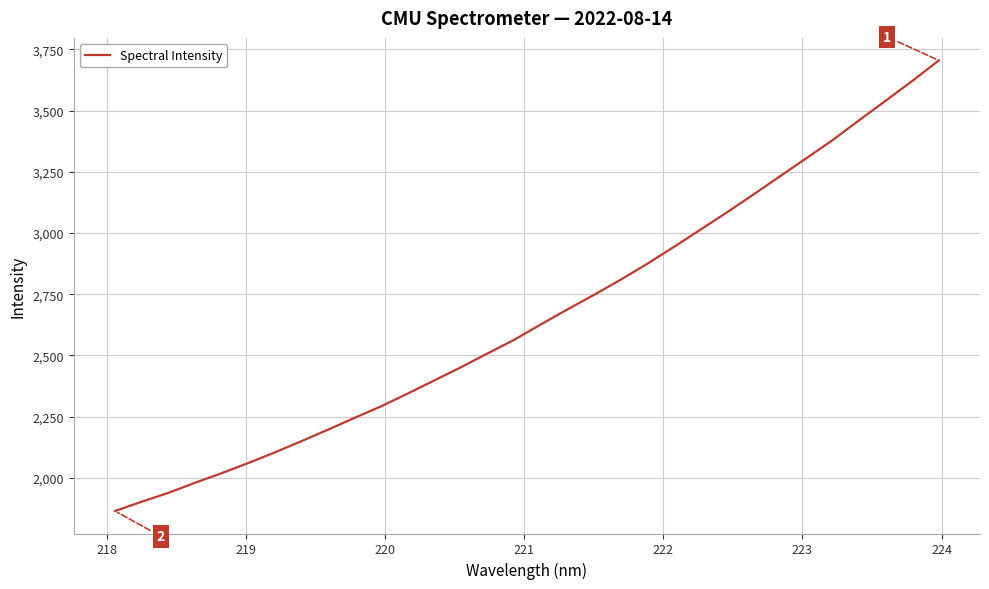

What is the maximum value shown in the chart?

3705.4